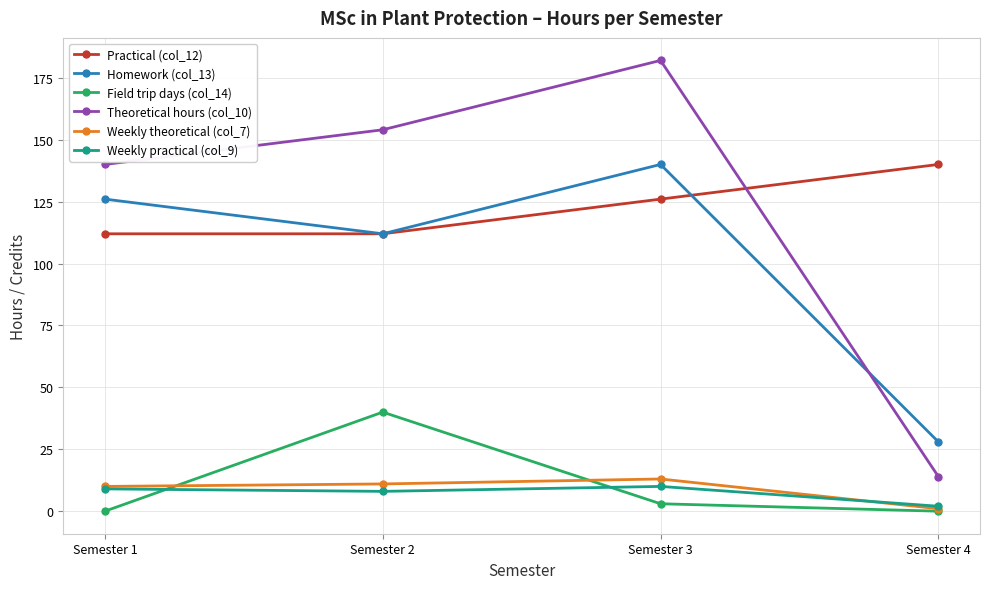

At which category is the sum across all series the highest?

Semester 3